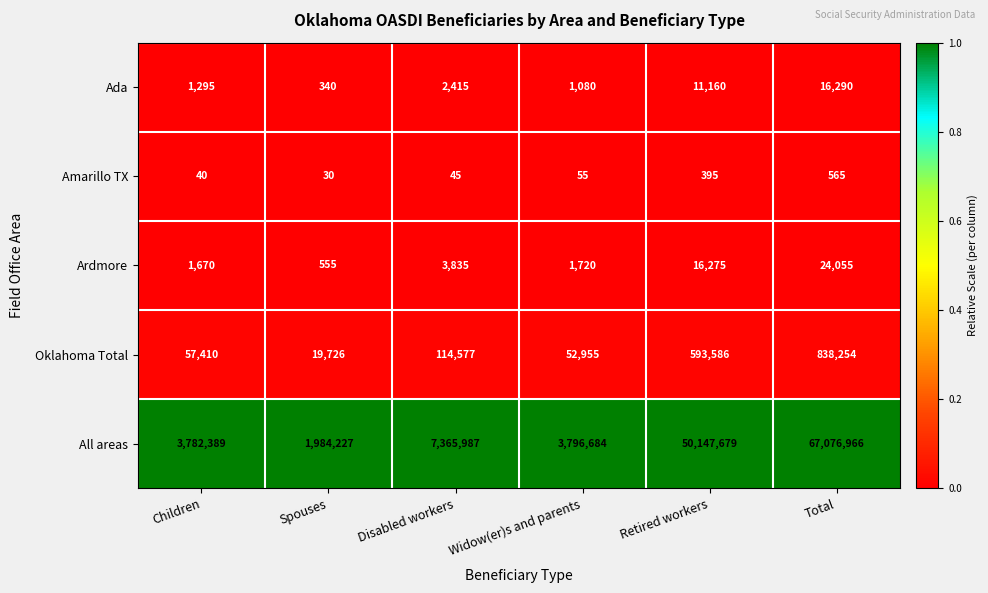

Is the value of Ardmore at Children greater than the value of Amarillo TX at Total?

Yes